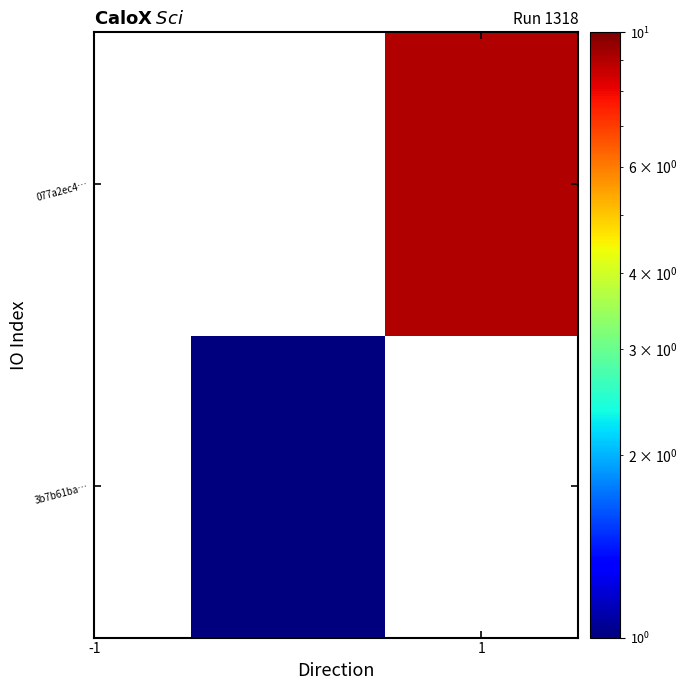

Rank the series by their maximum value, from lowest to highest.

3b7b61ba…, 077a2ec4…